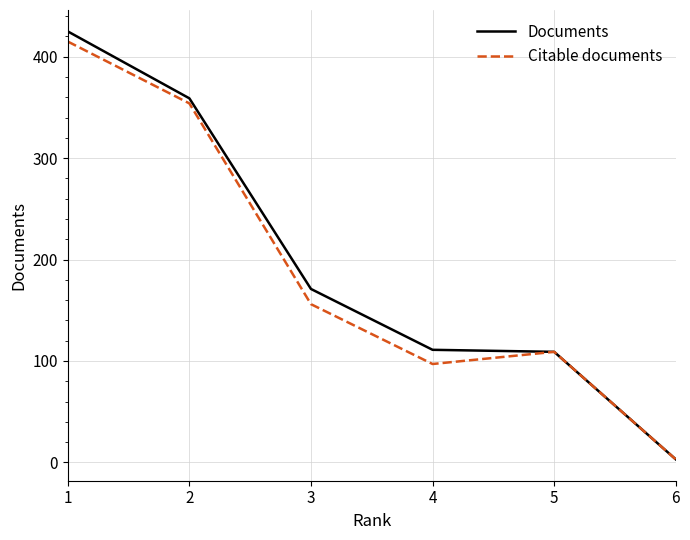

At which category is the sum across all series the highest?

1